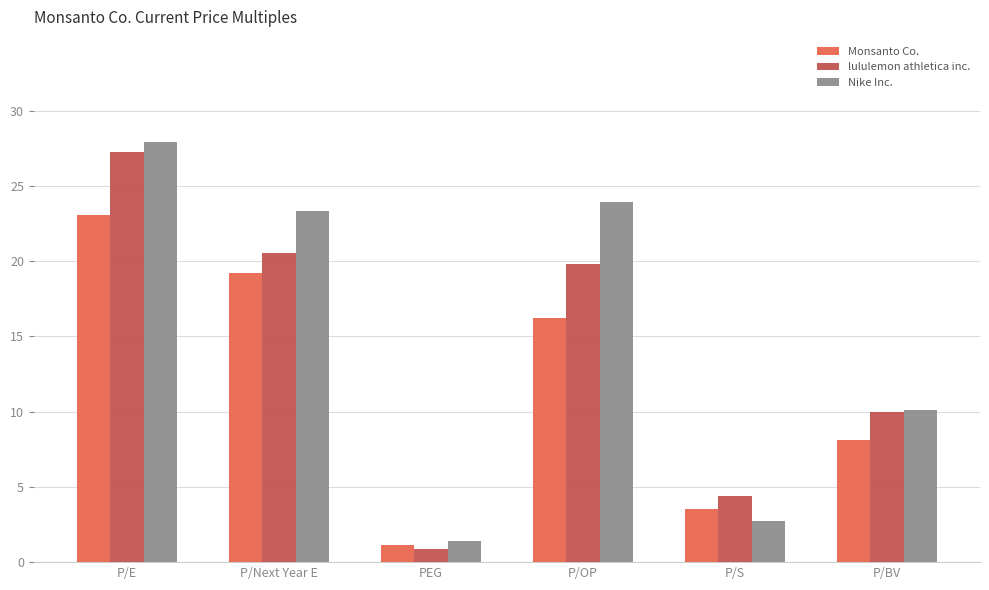

How many values in the lululemon athletica inc. series are below 19?

3